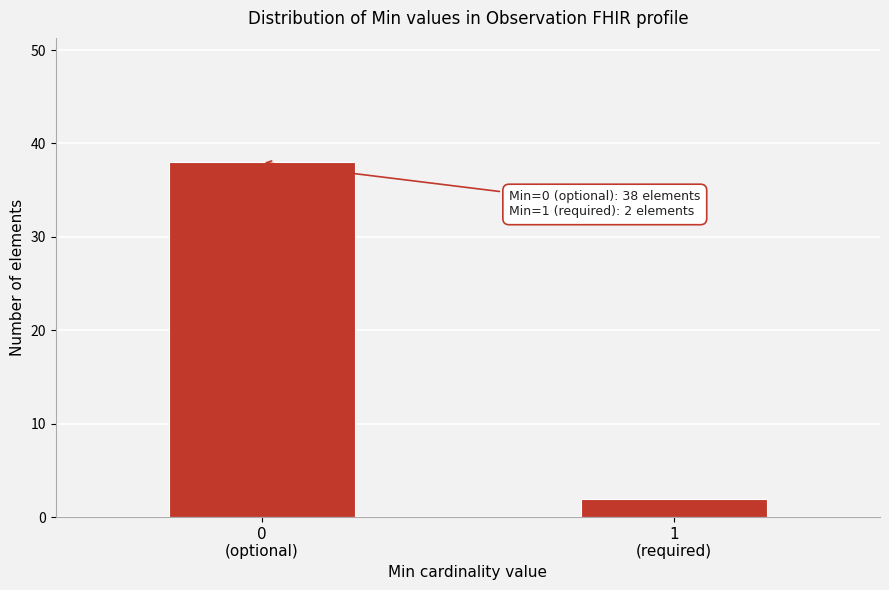

Reading left to right, what are all the values shown in this chart?

38	2